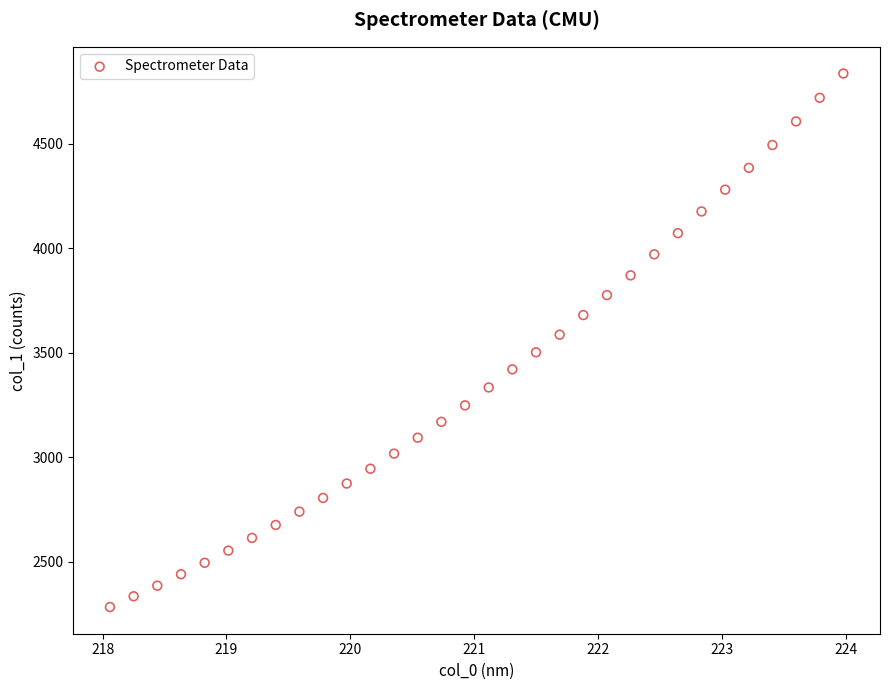

What is the range of X values (max minus min)?

5.9